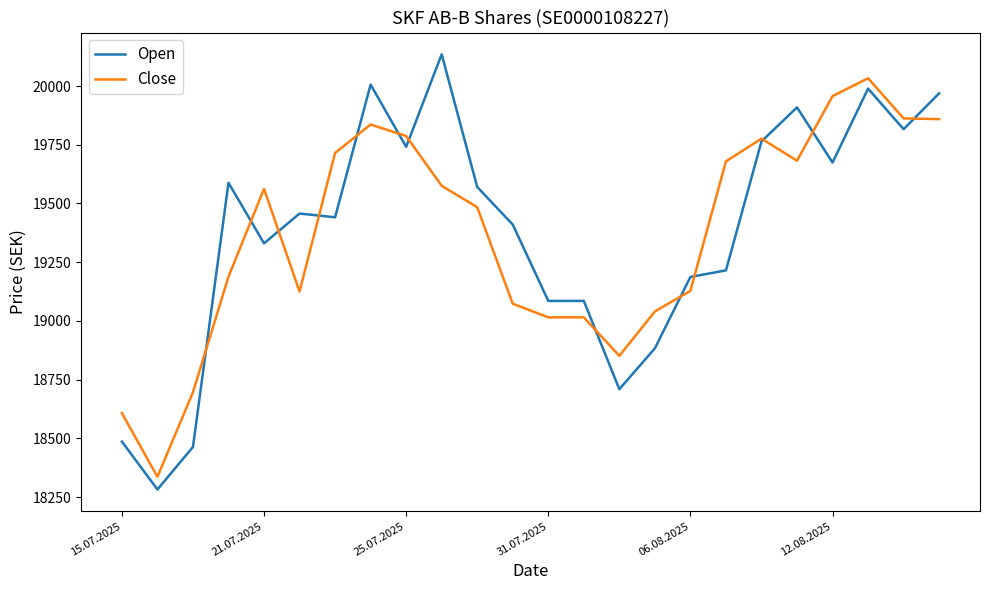

What is the difference between the second highest and second lowest values in the Close series?

1350